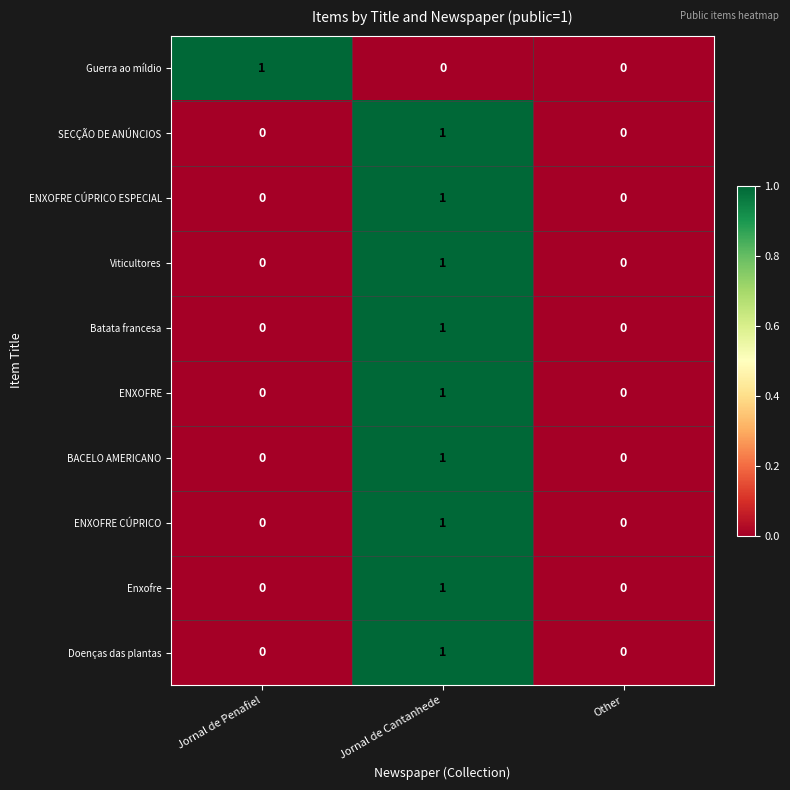

Reading right to left, transcribe all the data shown in this chart.

Guerra ao míldio: 0	0	1
SECÇÃO DE ANÚNCIOS: 0	1	0
ENXOFRE CÚPRICO ESPECIAL: 0	1	0
Viticultores: 0	1	0
Batata francesa: 0	1	0
ENXOFRE: 0	1	0
BACELO AMERICANO: 0	1	0
ENXOFRE CÚPRICO: 0	1	0
Enxofre: 0	1	0
Doenças das plantas: 0	1	0